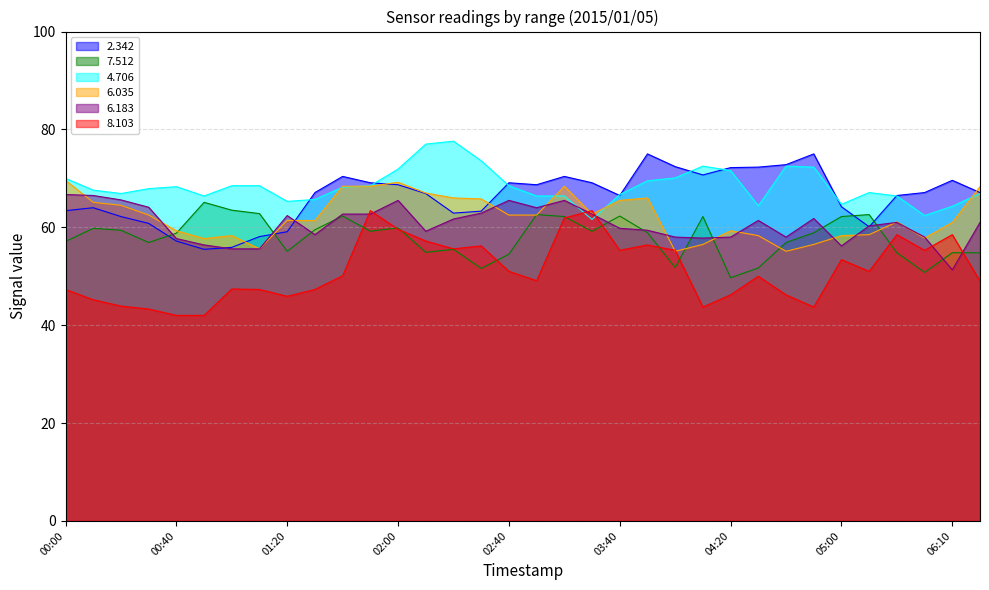

What is the label of the 6th point from the right?

05:00